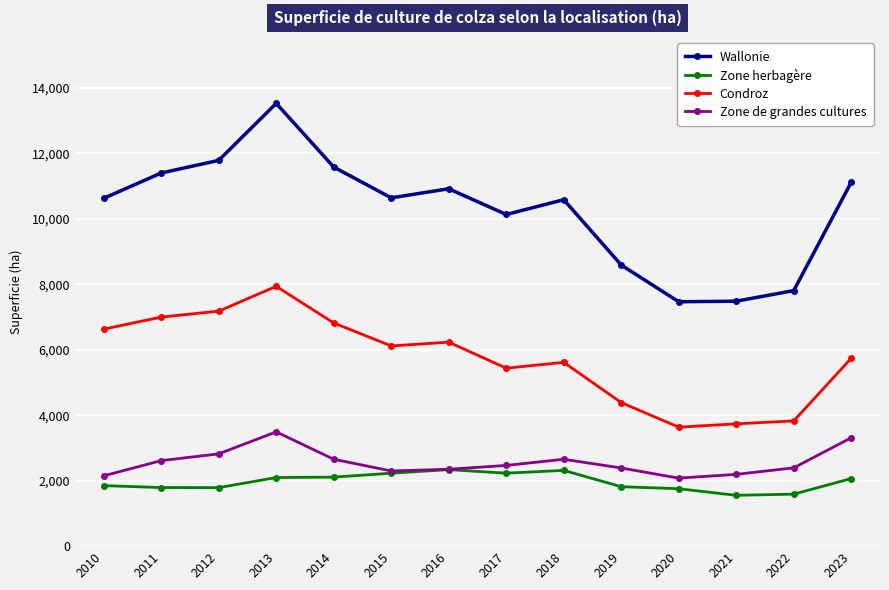

Which series has the largest range (max minus min)?

Wallonie